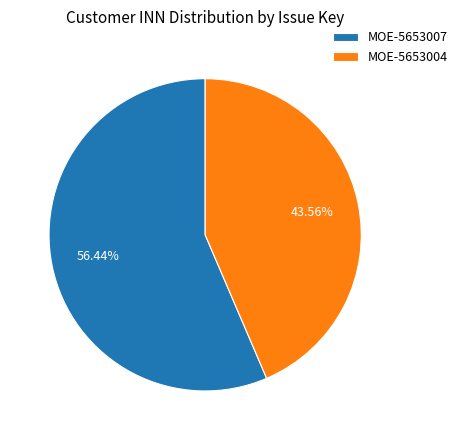

Is it true that MOE-5653004 is 44% of the pie?

True